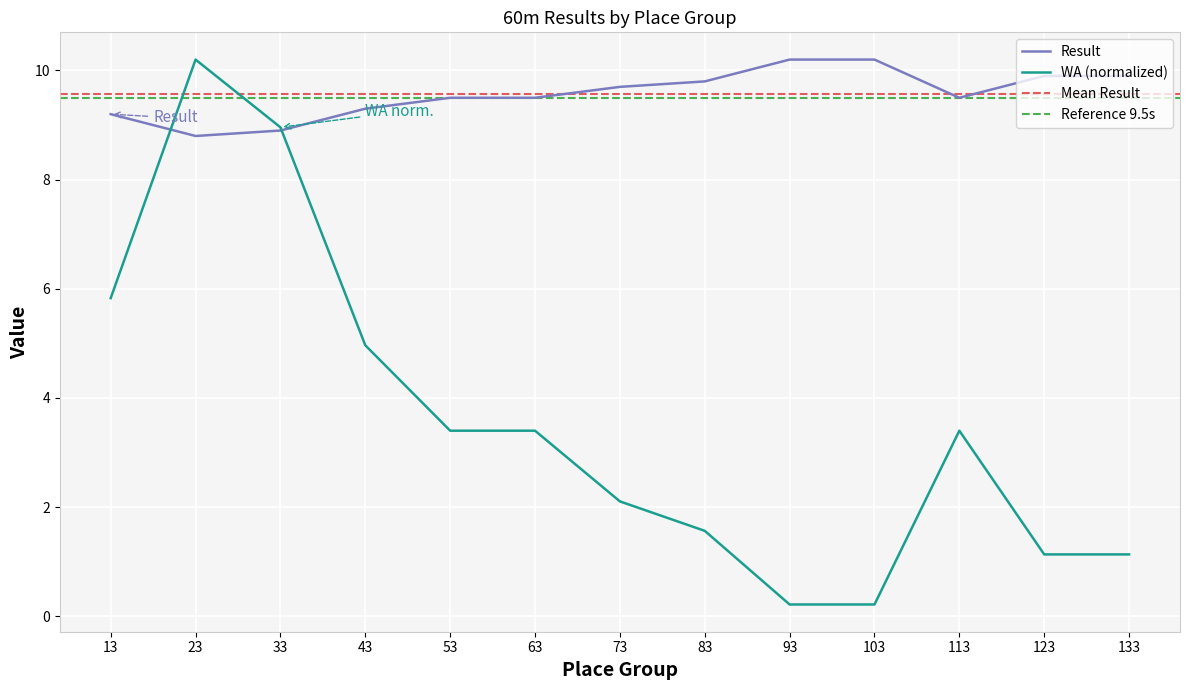

How many lines are shown in the chart?

2